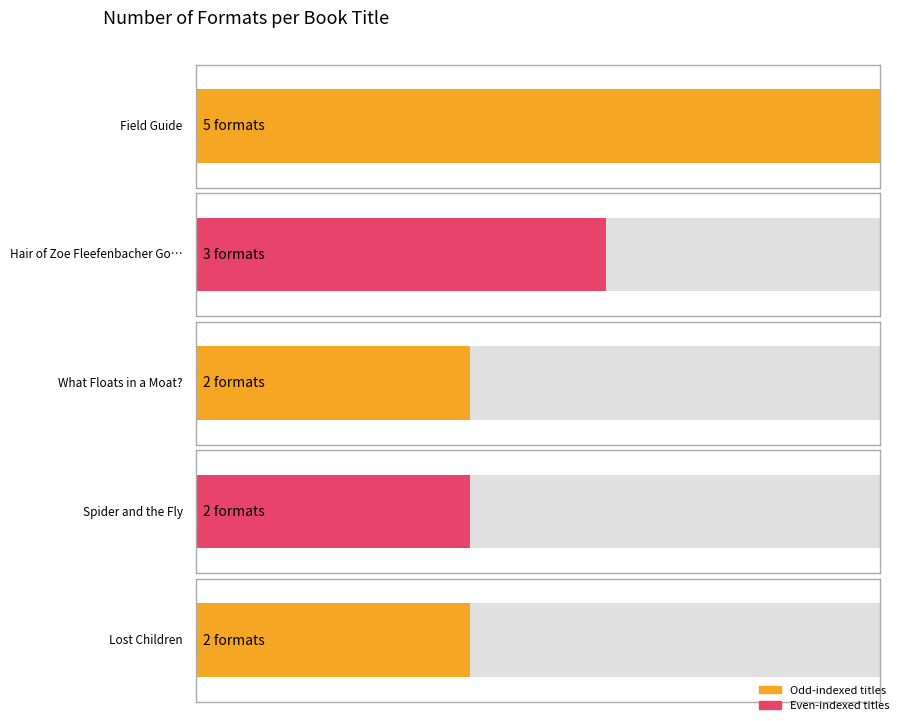

What is the change in value from Hair of Zoe Fleefenbacher Goes to School to Spider and the Fly?

-1